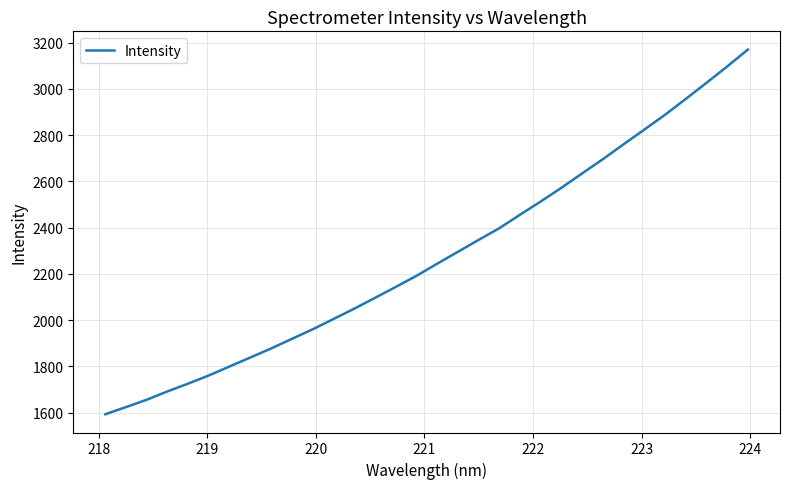

What is the smallest value displayed?

1593.3